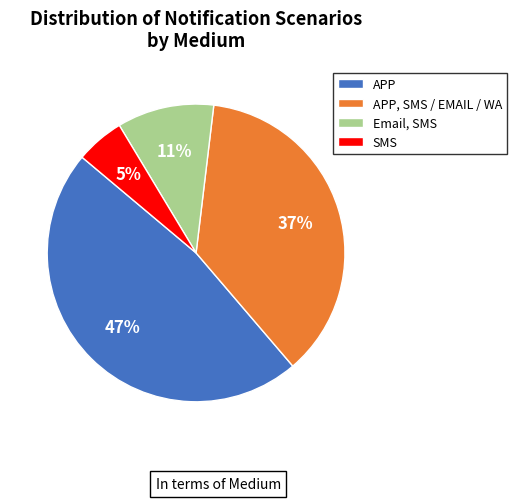

How many segments does this pie chart have?

4